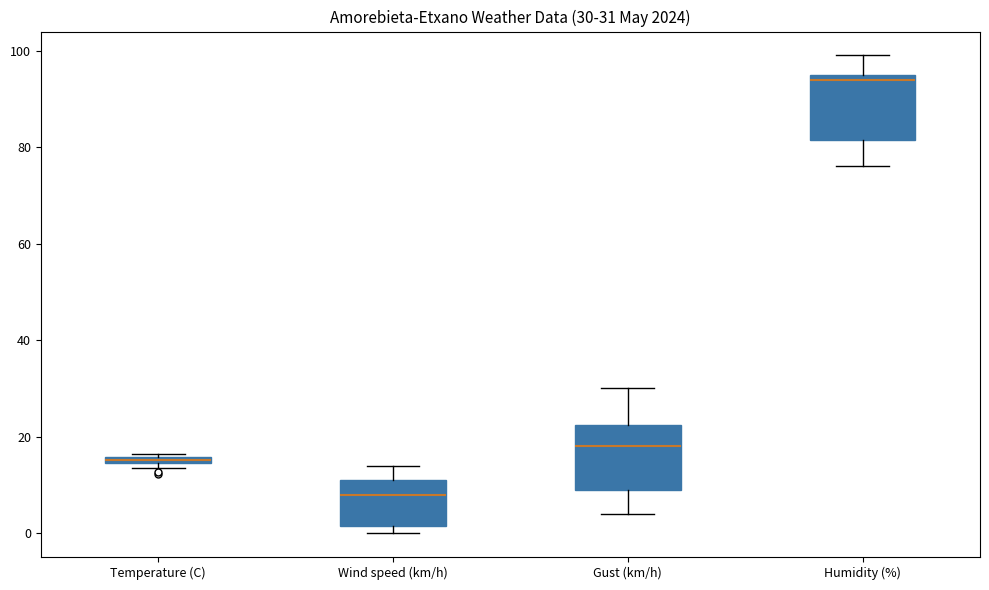

Which box has the lowest median line?

Wind speed (km/h)